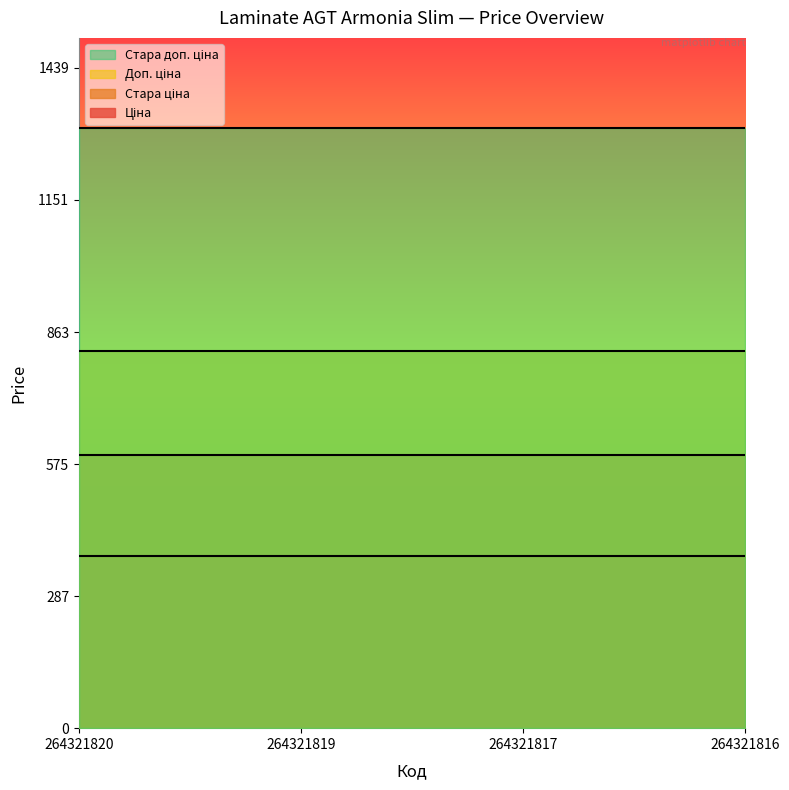

True or false: Доп. ціна and Ціна intersect in this chart.

False